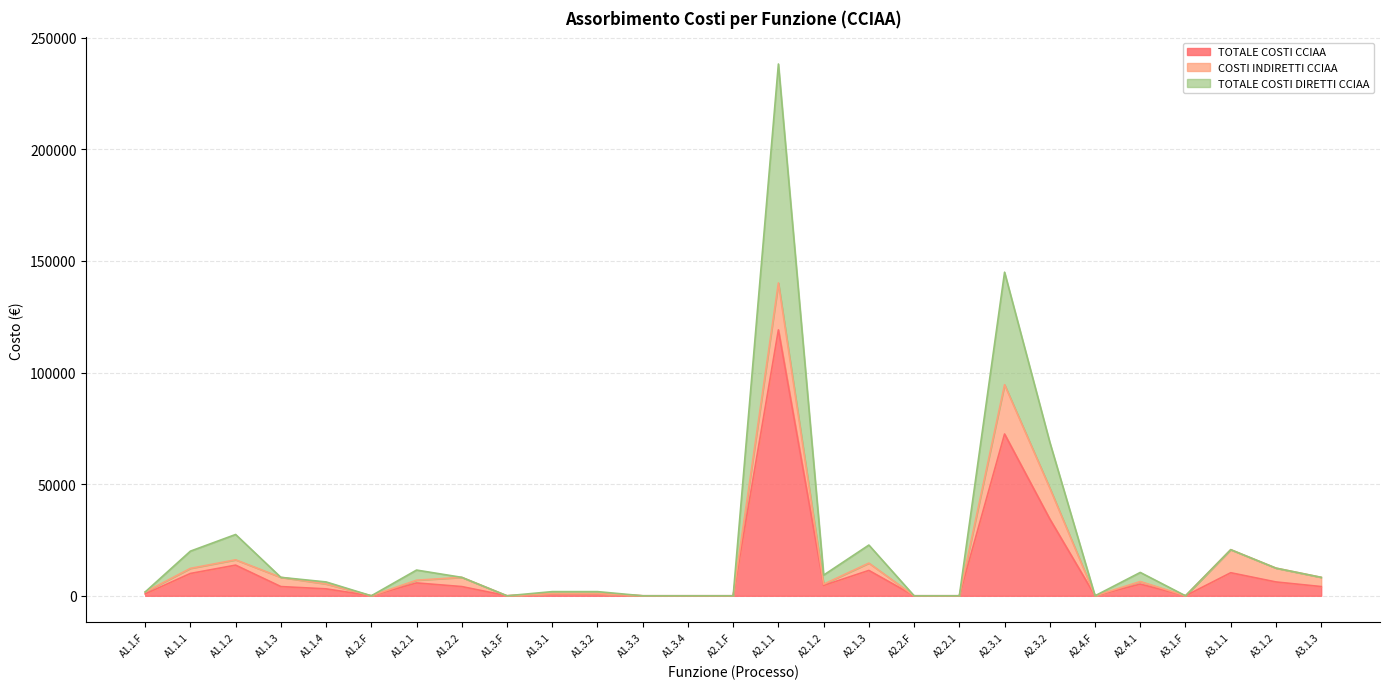

True or false: TOTALE COSTI CCIAA and TOTALE COSTI DIRETTI CCIAA cross at least once.

False